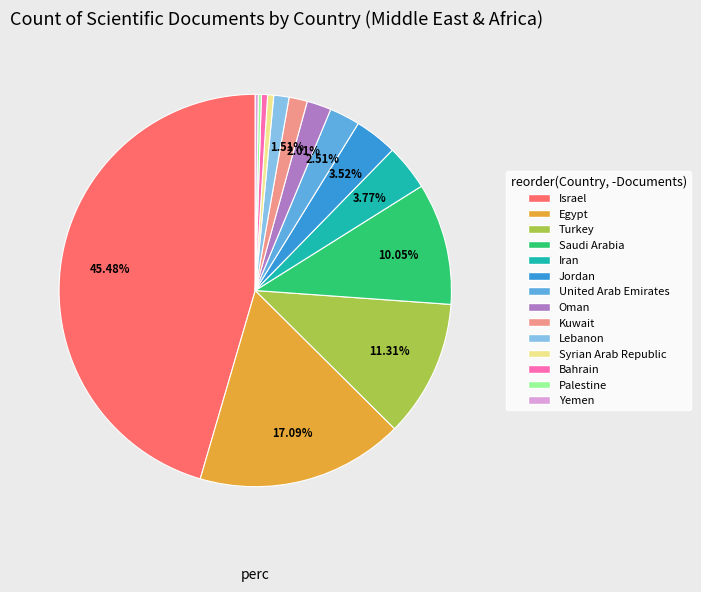

To the nearest percent, what percentage of the pie is Iran?

4%